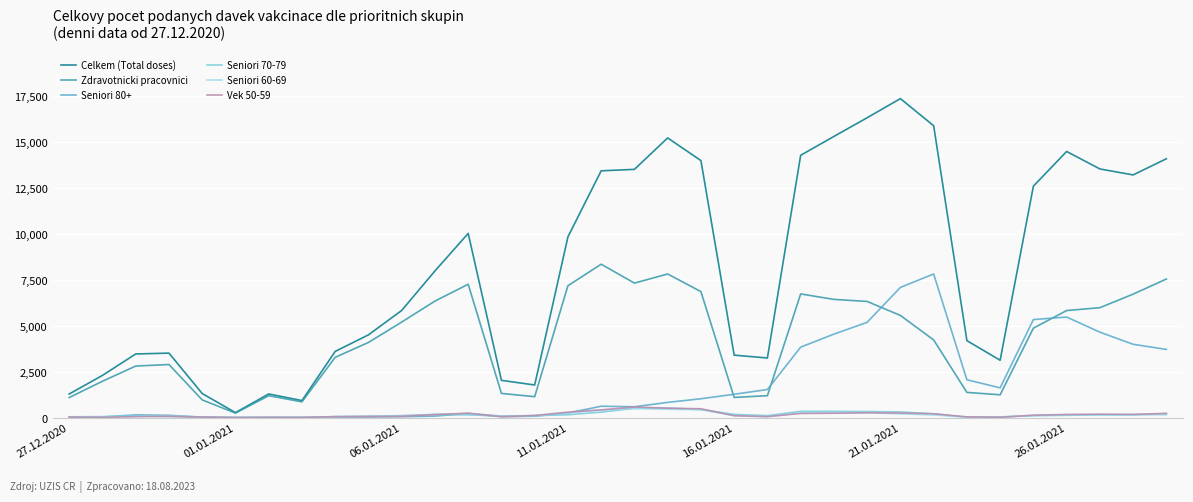

What is the maximum value shown in the chart?

17382